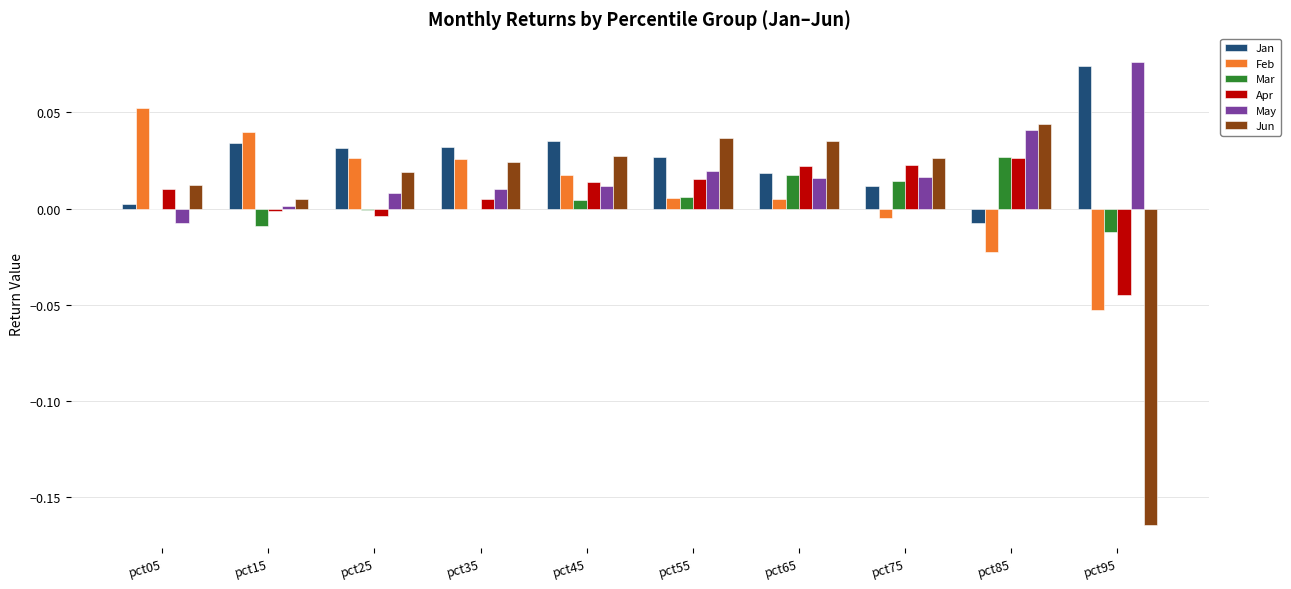

True or false: Jun has a value of -0.1 at pct95.

False